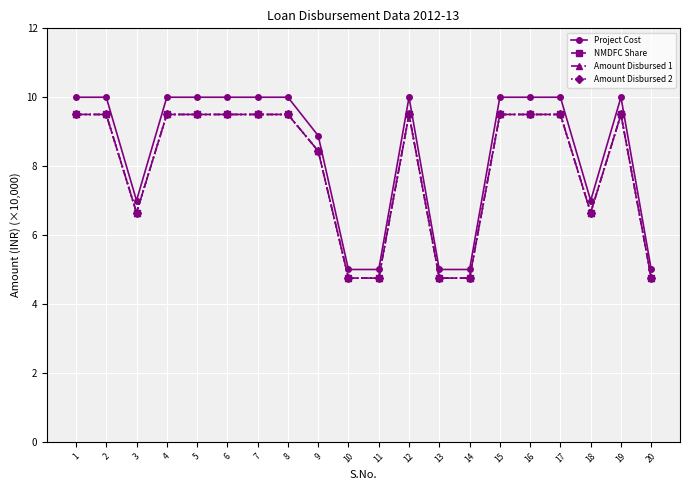

True or false: Project Cost and NMDFC Share intersect in this chart.

False